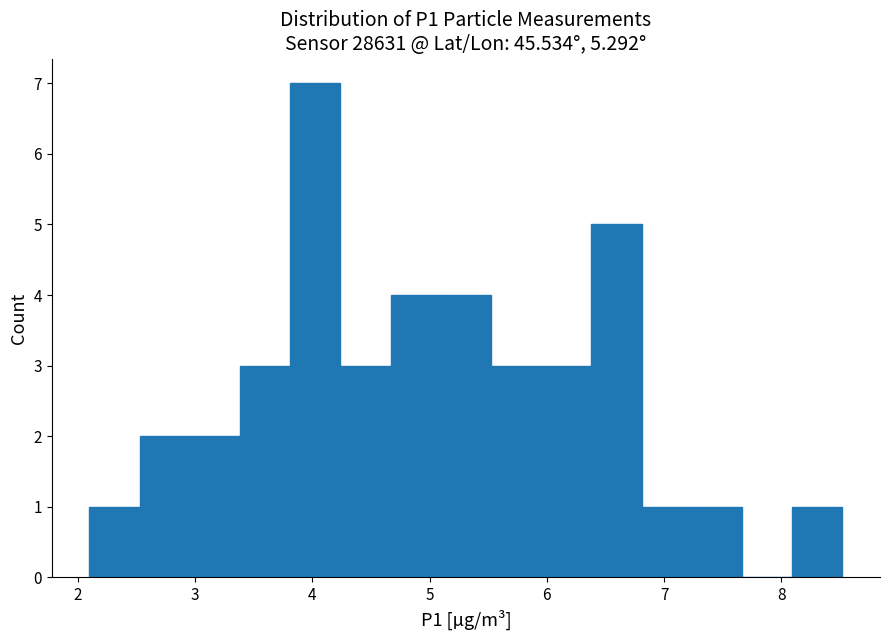

Reading left to right, list every bar in this chart as the range it spans on the x-axis followed by its height. Neither the bar edges nor the heights are printed on the chart, so give them approximately, as read against the axes.

2.1 to 2.5: 1
2.5 to 3.0: 2
3.0 to 3.4: 2
3.4 to 3.8: 3
3.8 to 4.2: 7
4.2 to 4.7: 3
4.7 to 5.1: 4
5.1 to 5.5: 4
5.5 to 6.0: 3
6.0 to 6.4: 3
6.4 to 6.8: 5
6.8 to 7.2: 1
7.2 to 7.7: 1
7.7 to 8.1: 0
8.1 to 8.5: 1